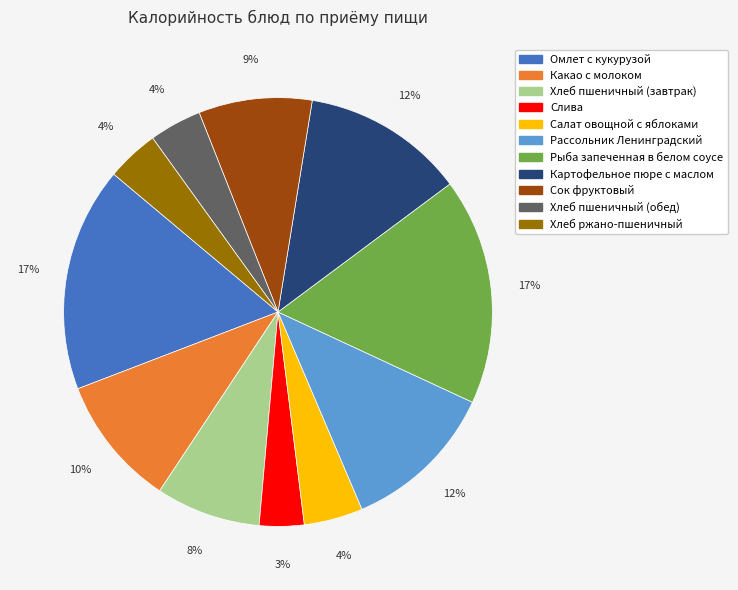

To the nearest percent, what portion does Хлеб пшеничный (завтрак) represent?

8%